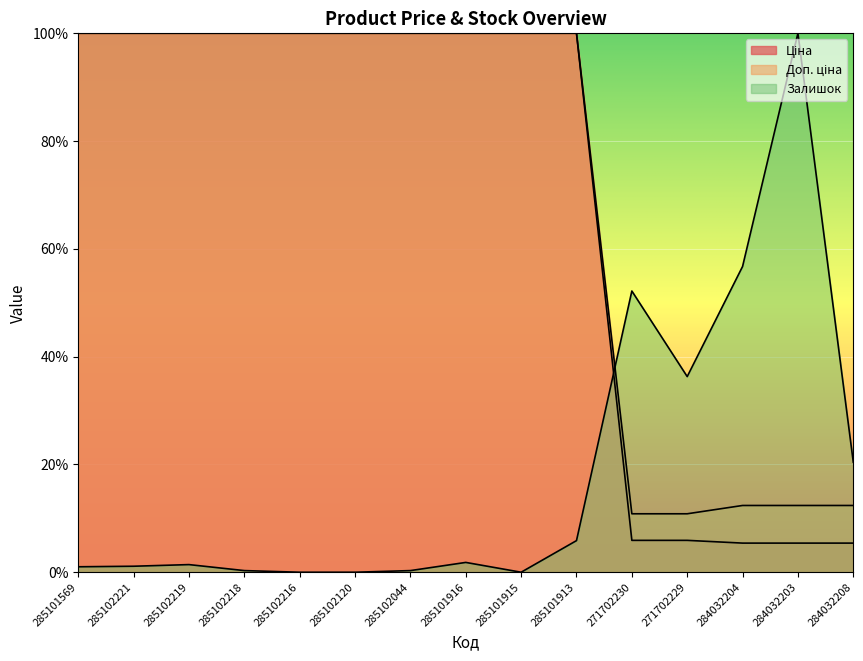

What is the difference between the highest and lowest values at 285102120?

100.0